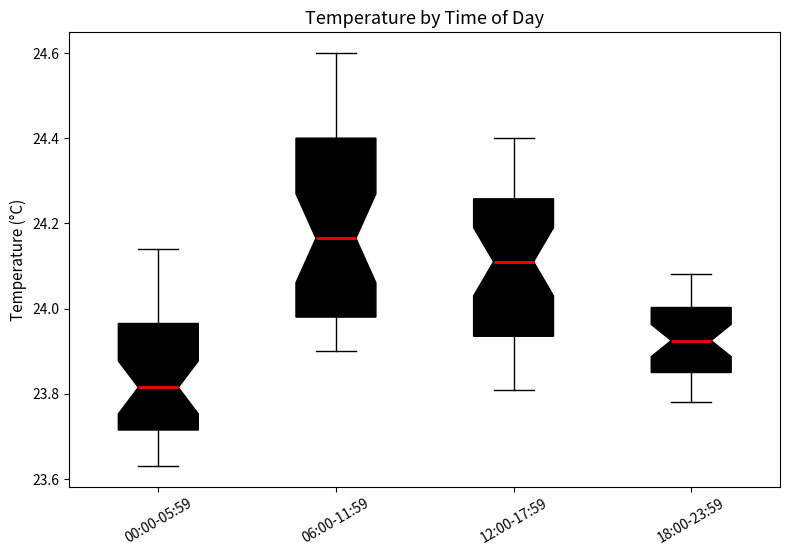

Where is the lower edge of the box for 00:00-05:59 on the y-axis? The values are not printed on the chart, so give them approximately, as read against the axis.

23.72